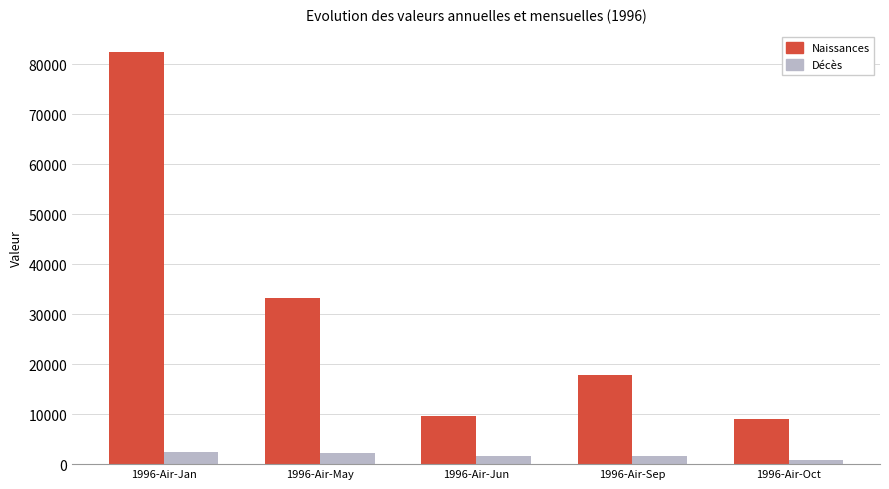

True or false: Naissances has a value of 9086 at 1996-Air-Oct.

True